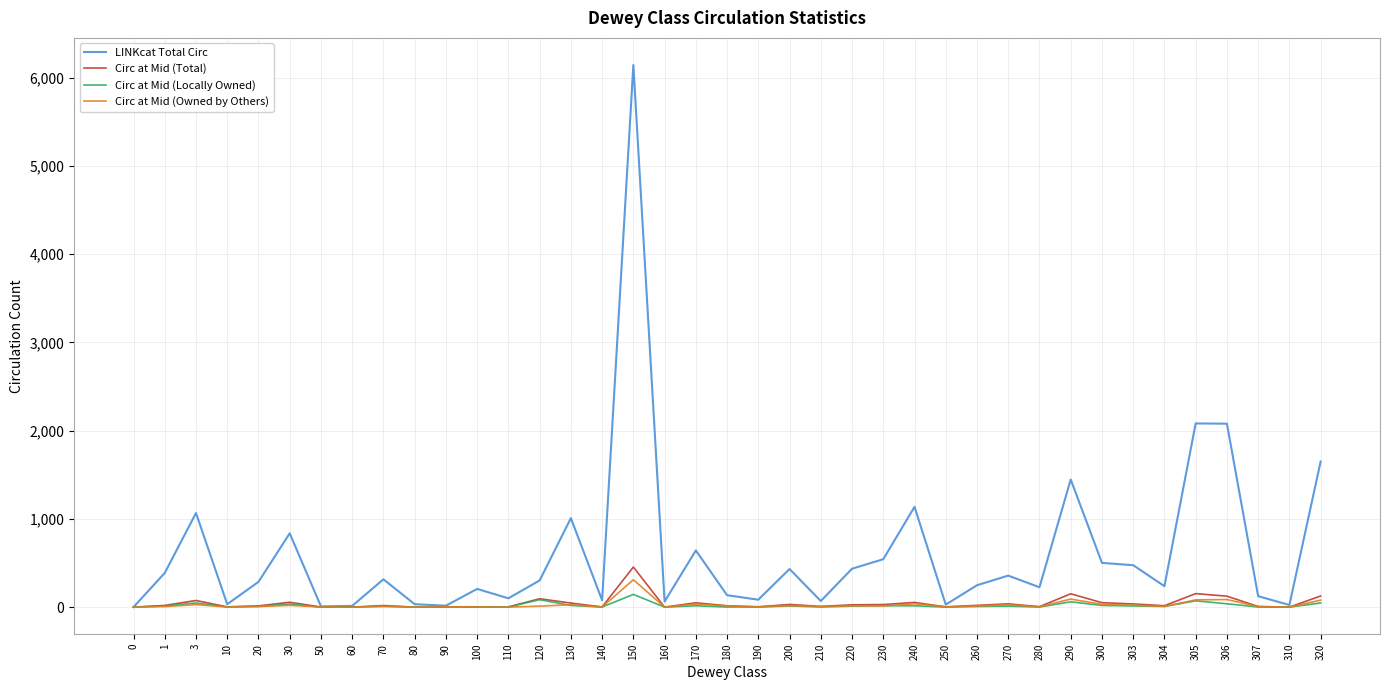

What is the difference between the maximum and second lowest values in the LINKcat Total Circ series?

6134